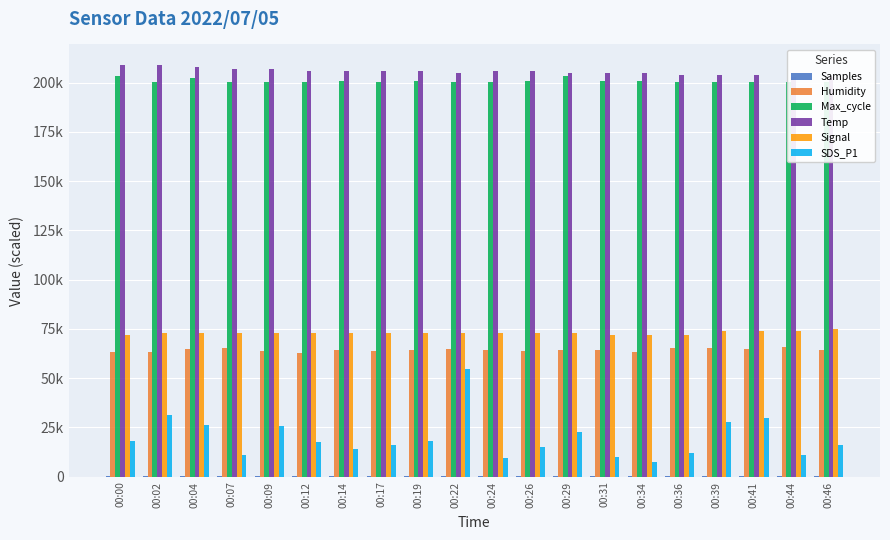

Reading right to left, list all the values displayed in this chart.

Samples: 497.0	498.7	497.5	497.0	494.3	494.5	494.4	494.4	494.3	494.5	494.4	494.4	494.4	494.4	494.4	494.5	494.4	494.5	494.3	494.5
Humidity: 64400.0	65700.0	64600.0	65500.0	65300.0	63400.0	64200.0	64200.0	63600.0	64500.0	64800.0	64400.0	63900.0	64300.0	63000.0	63700.0	65300.0	64700.0	63400.0	63200.0
Max_cycle: 200300.0	200350.0	200530.0	200510.0	200230.0	200780.0	200980.0	203660.0	200790.0	200310.0	200300.0	200870.0	200510.0	200900.0	200550.0	200310.0	200320.0	202190.0	200200.0	203450.0
Temp: 203000.0	203000.0	204000.0	204000.0	204000.0	205000.0	205000.0	205000.0	206000.0	206000.0	205000.0	206000.0	206000.0	206000.0	206000.0	207000.0	207000.0	208000.0	209000.0	209000.0
Signal: 75000.0	74000.0	74000.0	74000.0	72000.0	72000.0	72000.0	73000.0	73000.0	73000.0	73000.0	73000.0	73000.0	73000.0	73000.0	73000.0	73000.0	73000.0	73000.0	72000.0
SDS_P1: 16300.0	11000.0	29700.0	27700.0	12000.0	7700.0	10000.0	22700.0	15300.0	9700.0	54500.0	18300.0	16000.0	14000.0	17500.0	25700.0	11000.0	26300.0	31500.0	18300.0